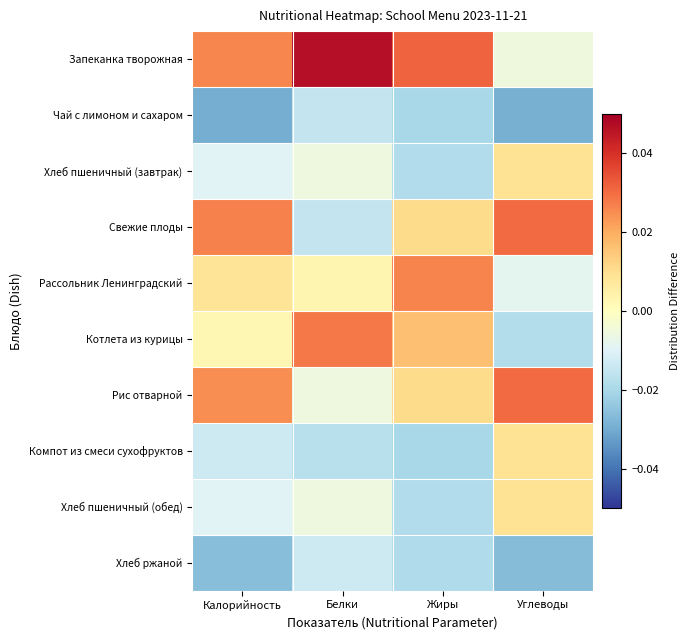

How many distinct data groups are displayed?

10